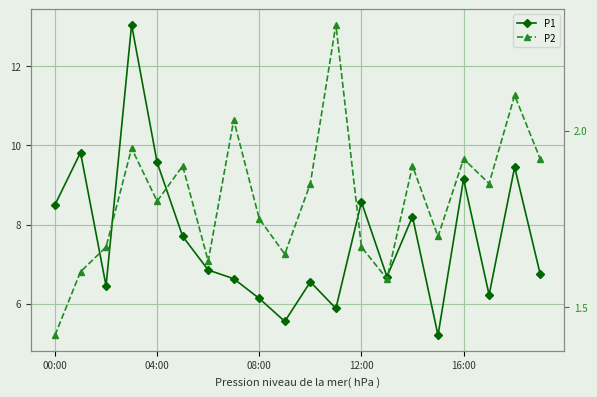

What is the value of the P2 point at the 19th from the left?

2.1